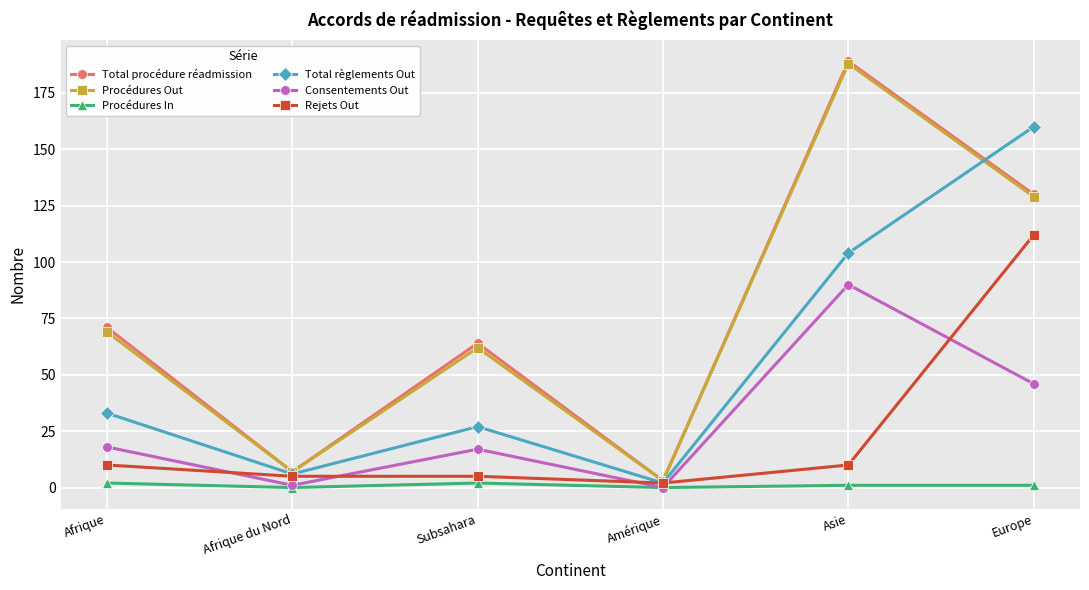

What are all the series names shown in the legend?

Total procédure réadmission, Procédures Out, Procédures In, Total règlements Out, Consentements Out, Rejets Out